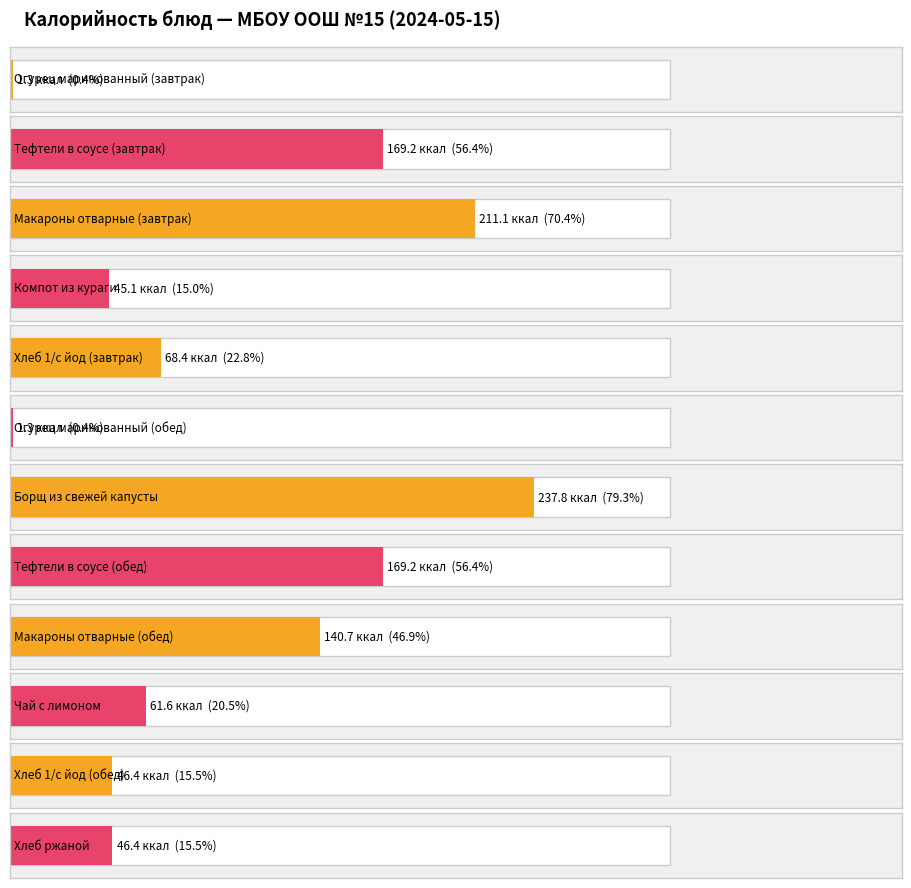

The chart shows a value of 169.2 at Тефтели в соусе (обед). True or false?

True